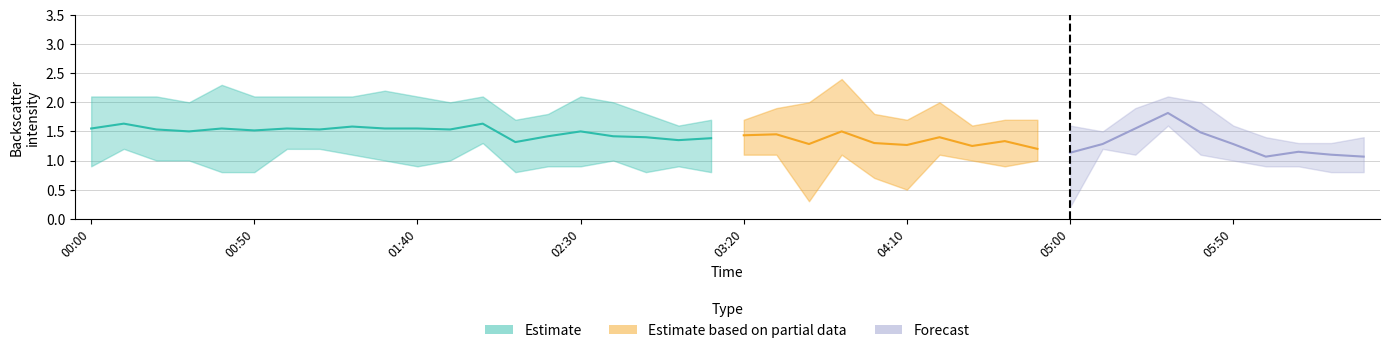

What is the sum of the 0.400 values at 2008/01/16 04:10 and 2008/01/16 01:20?

1.6